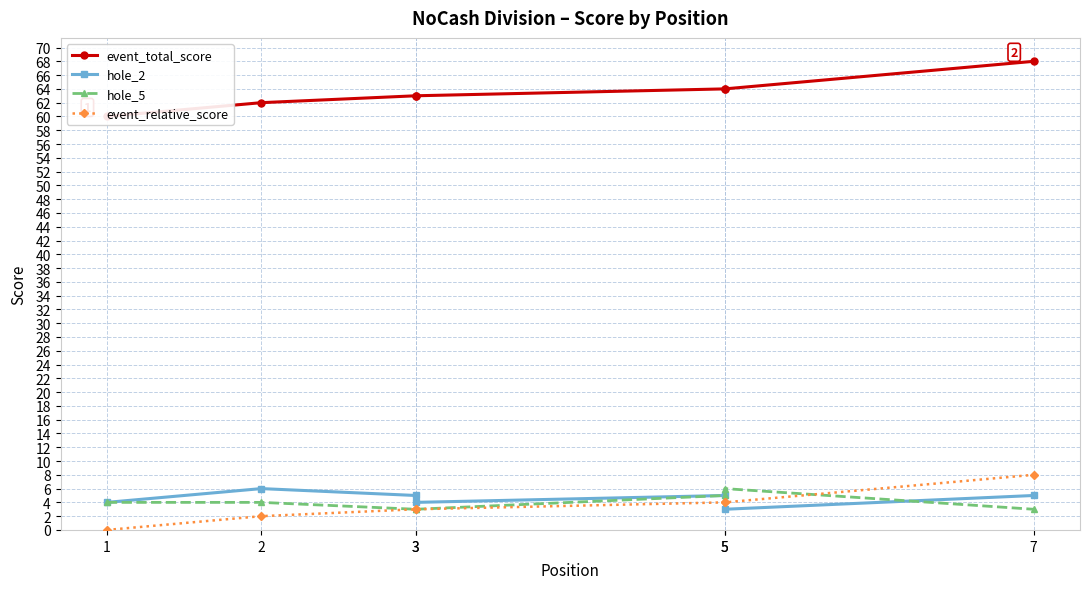

True or false: event_relative_score and event_total_score cross at least once.

False